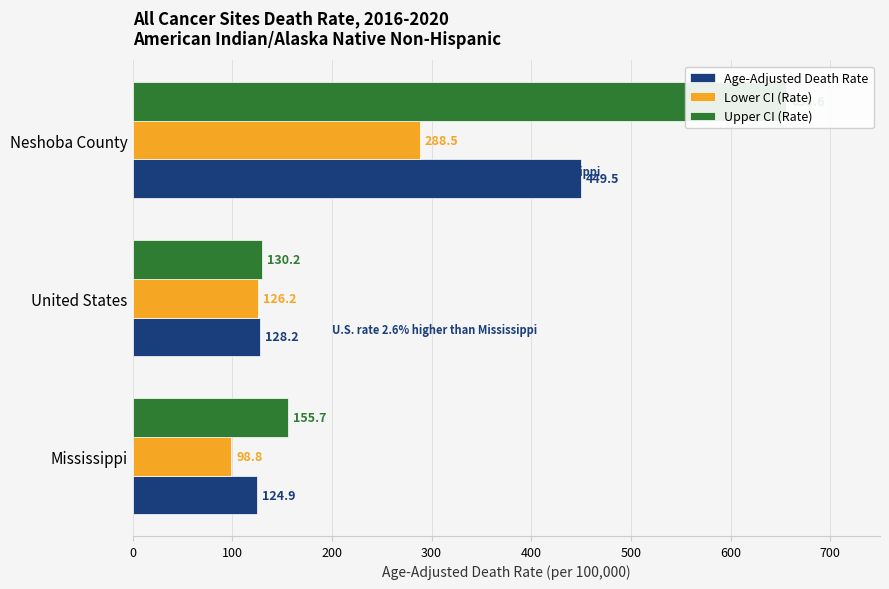

Reading left to right, what are all the values shown in this chart?

Age-Adjusted Death Rate: 124.9	128.2	449.5
Lower CI (Rate): 98.8	126.2	288.5
Upper CI (Rate): 155.7	130.2	655.6